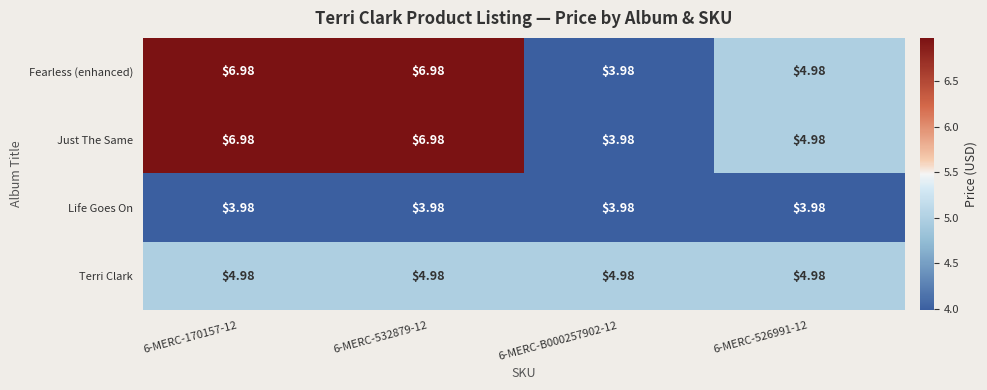

Reading left to right, transcribe all the data shown in this chart.

Fearless (enhanced): 6-MERC-170157-12=7.0	6-MERC-532879-12=7.0	6-MERC-B000257902-12=4.0	6-MERC-526991-12=5.0
Just The Same: 6-MERC-170157-12=7.0	6-MERC-532879-12=7.0	6-MERC-B000257902-12=4.0	6-MERC-526991-12=5.0
Life Goes On: 6-MERC-170157-12=4.0	6-MERC-532879-12=4.0	6-MERC-B000257902-12=4.0	6-MERC-526991-12=4.0
Terri Clark: 6-MERC-170157-12=5.0	6-MERC-532879-12=5.0	6-MERC-B000257902-12=5.0	6-MERC-526991-12=5.0